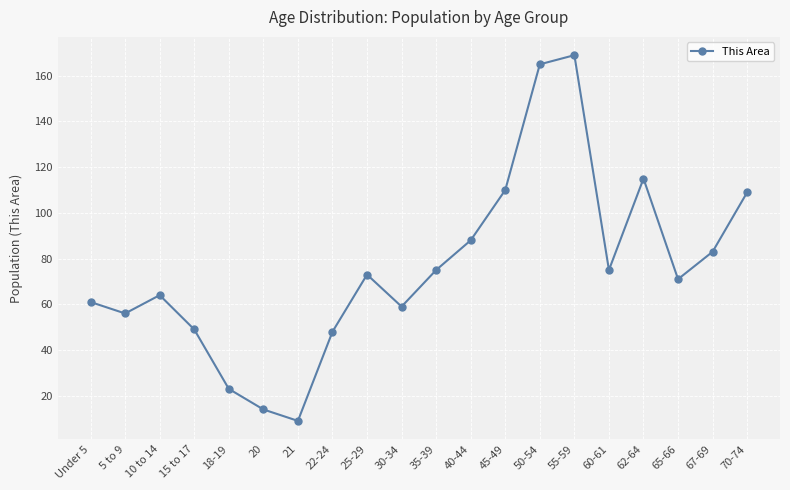

The value at 45-49 is 182. True or false?

False